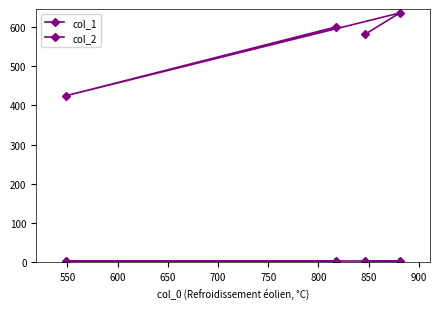

True or false: col_2 and col_1 cross at least once.

False